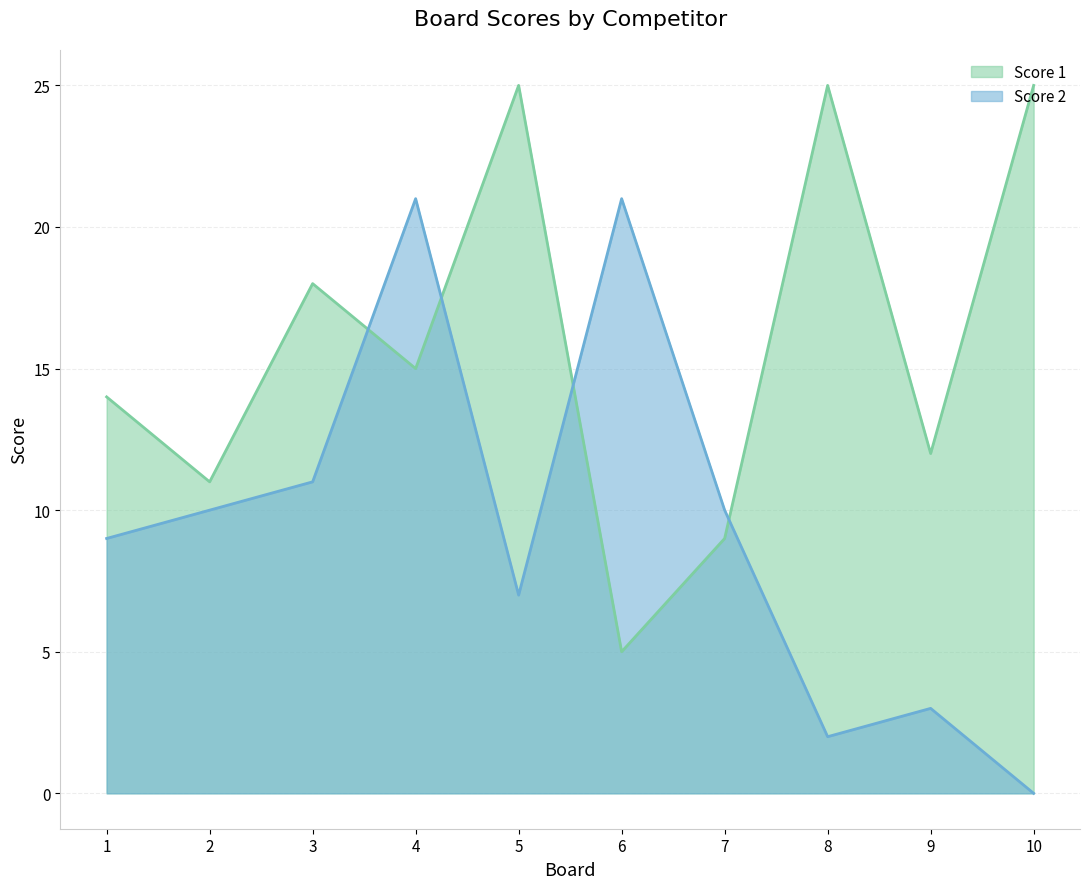

How many values in Score 2 are above zero?

9